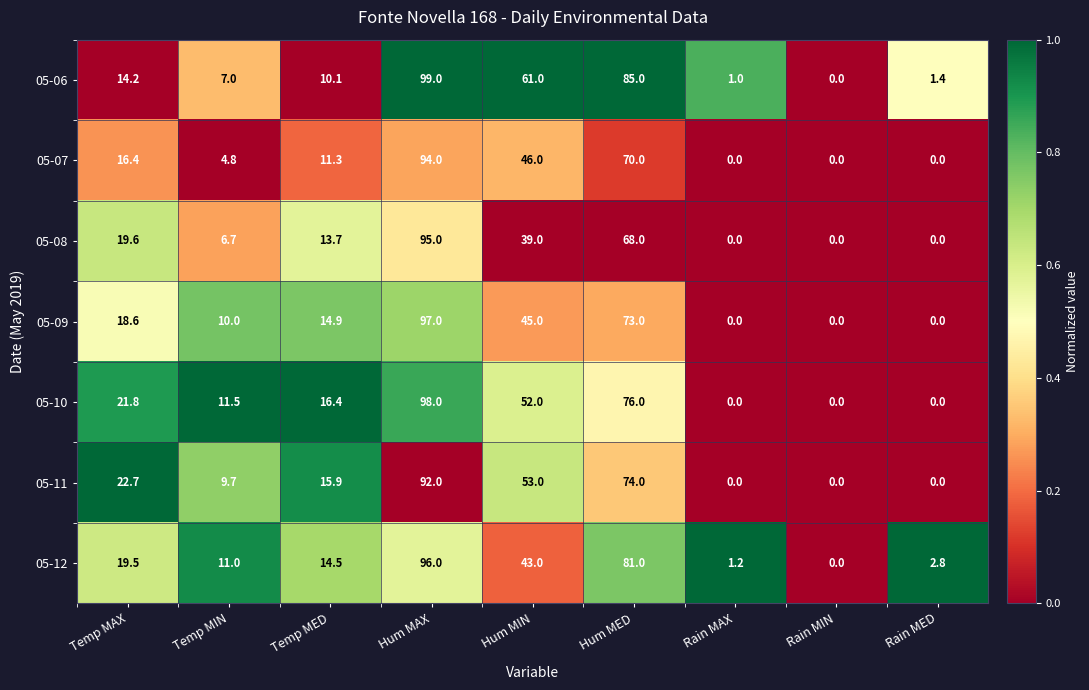

How many positive values does the 05-10 series have?

6